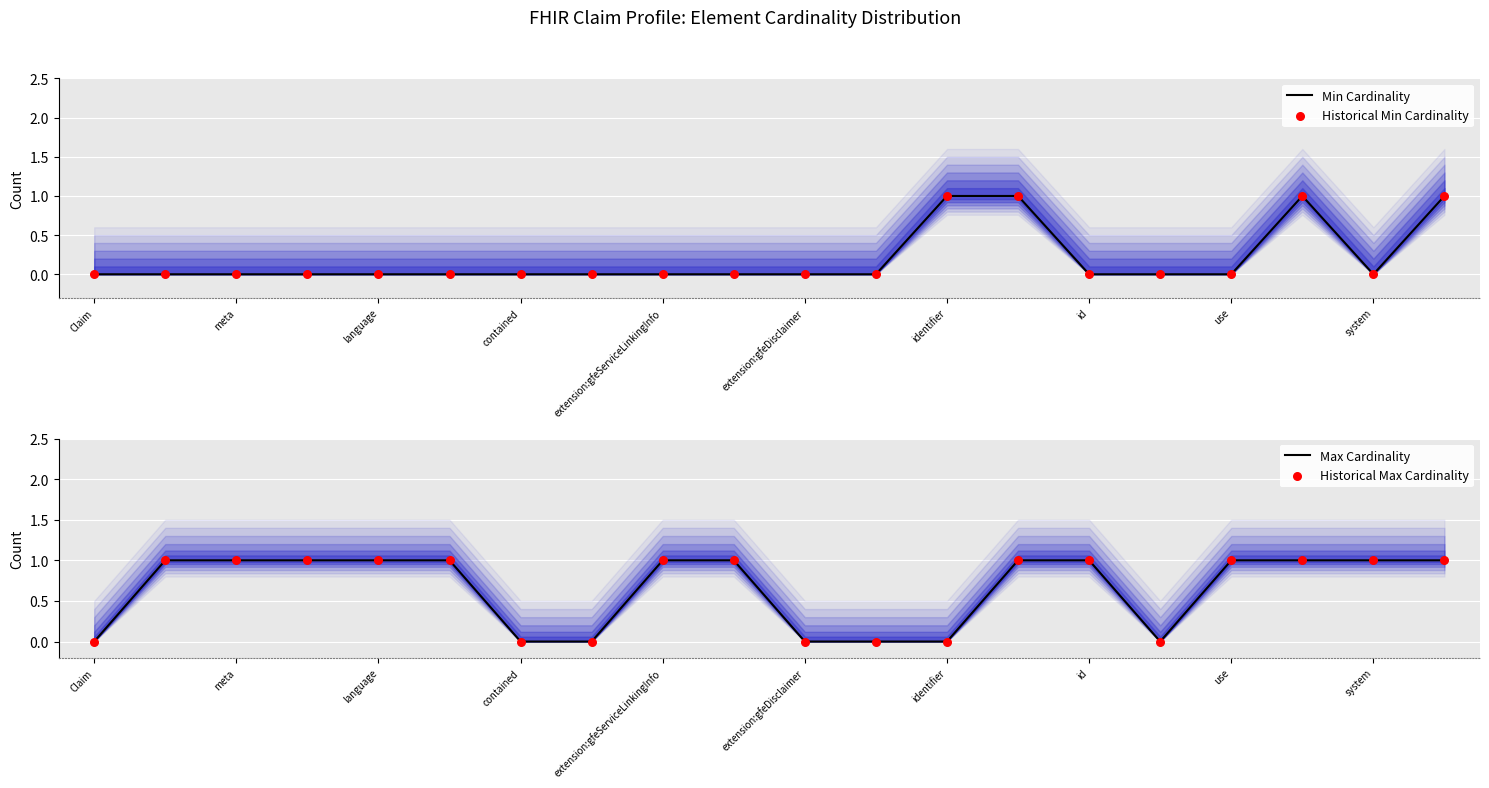

At how many categories does at least one series exceed 0?

14